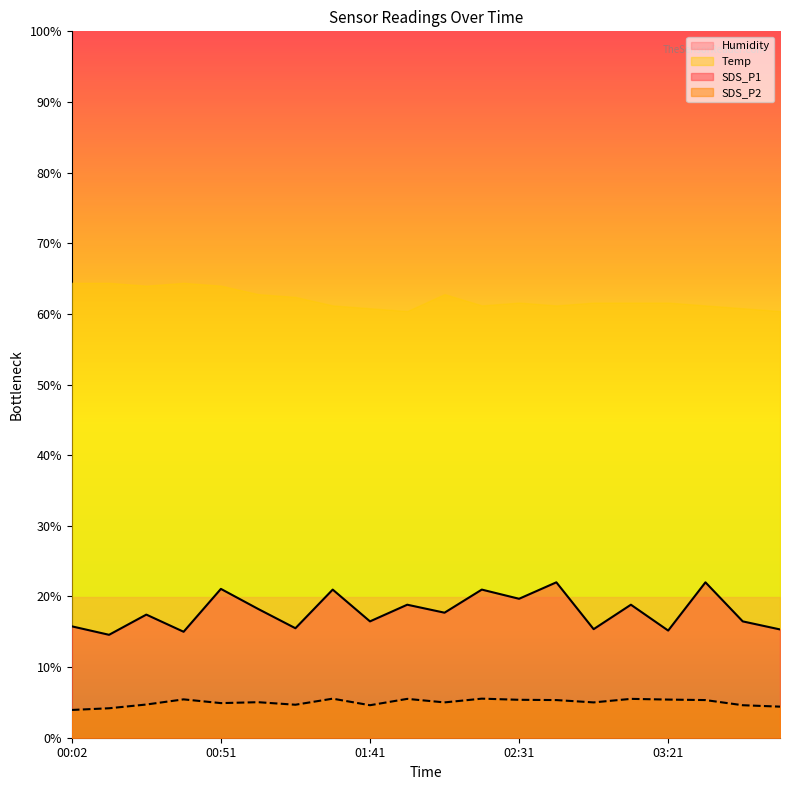

Reading right to left, transcribe all the data shown in this chart.

SDS_P1: 03:59=15.3	03:46=16.5	03:34=22.0	03:21=15.2	03:09=18.8	02:56=15.4	02:44=22.0	02:31=19.7	02:19=21.0	02:06=17.7	01:54=18.8	01:41=16.5	01:29=21.0	01:16=15.5	01:04=18.2	00:51=21.1	00:39=15.0	00:26=17.4	00:14=14.6	00:02=15.8
SDS_P2: 03:59=4.4	03:46=4.6	03:34=5.3	03:21=5.4	03:09=5.5	02:56=5.0	02:44=5.3	02:31=5.4	02:19=5.5	02:06=5.0	01:54=5.5	01:41=4.6	01:29=5.5	01:16=4.7	01:04=5.0	00:51=4.9	00:39=5.4	00:26=4.7	00:14=4.2	00:02=3.9